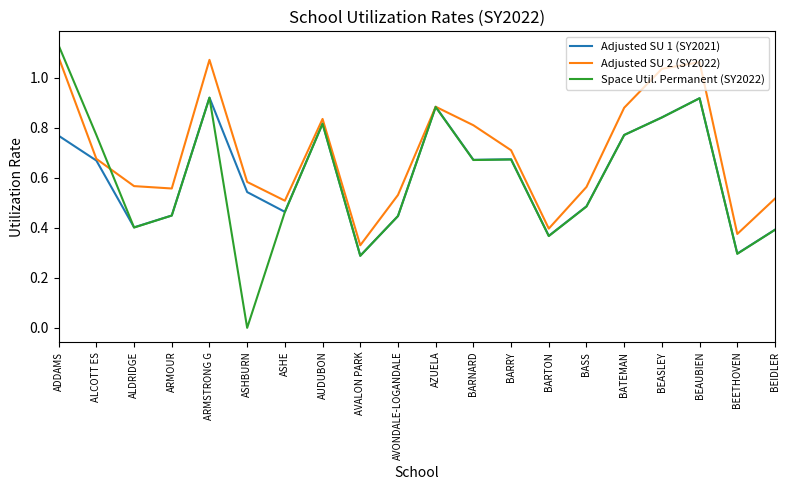

Count the number of categories in the chart.

20